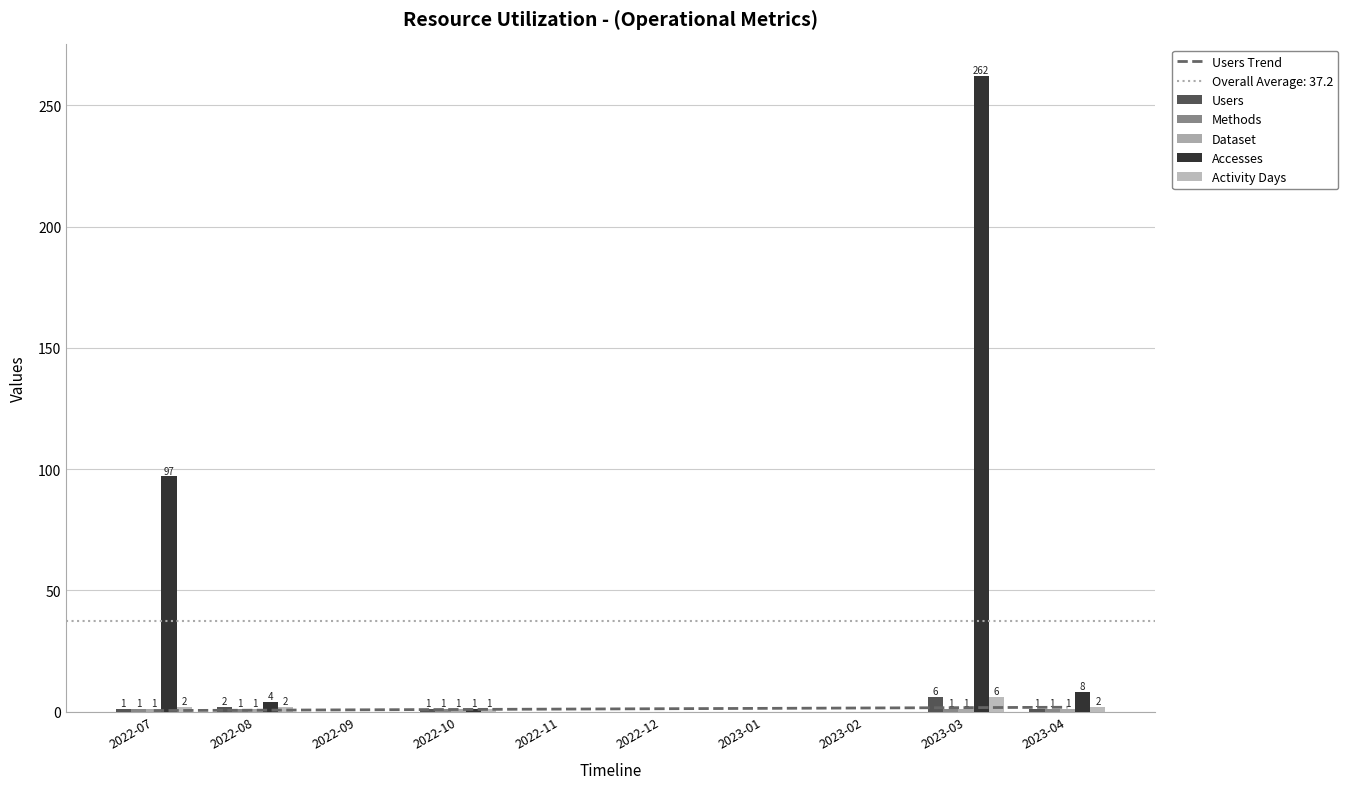

At 2023-03, list the series in order from largest to smallest.

Accesses, Users, Activity Days, Users Trend, Methods, Dataset